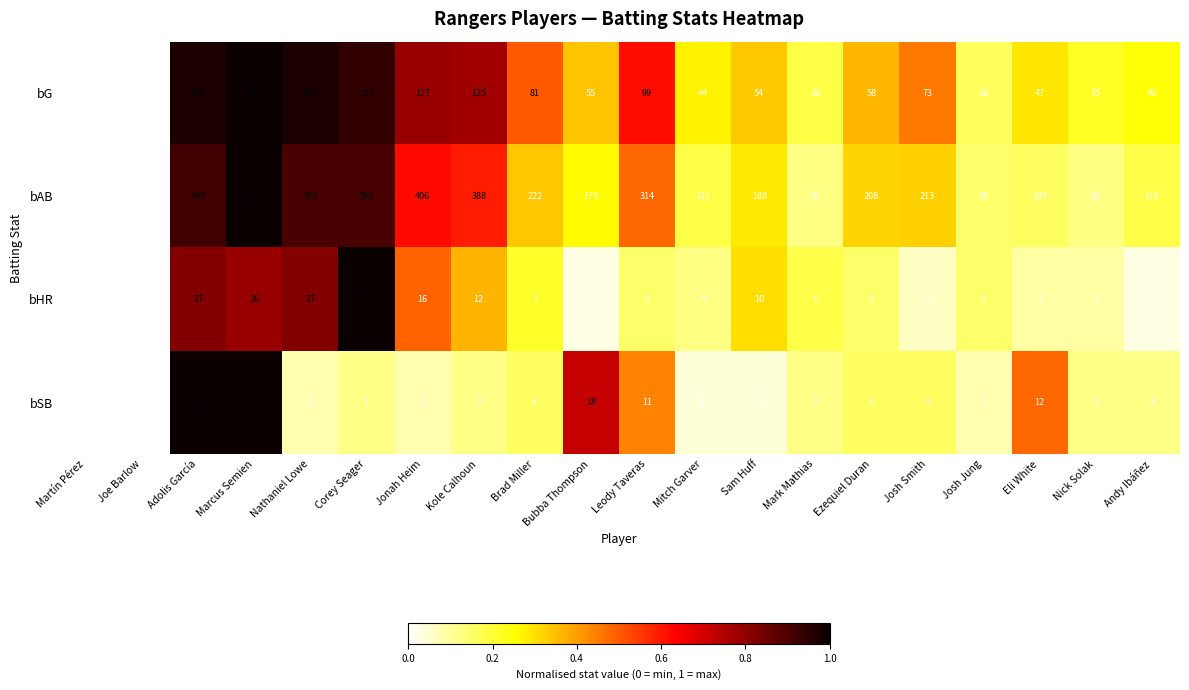

Rank the series at Mitch Garver from lowest to highest value.

bSB, bHR, bG, bAB